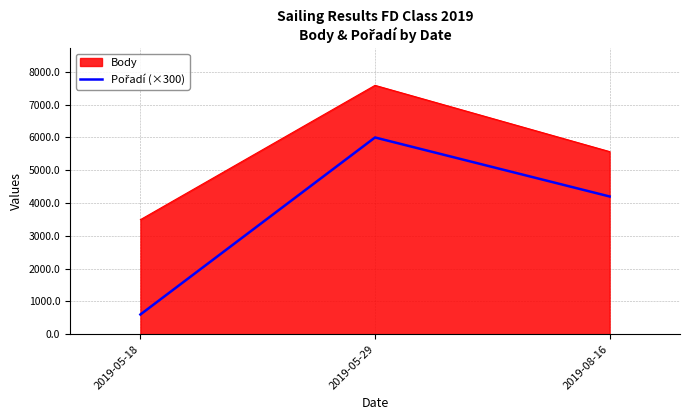

List the labels in order of Body value, smallest first.

2019-05-18, 2019-08-16, 2019-05-29